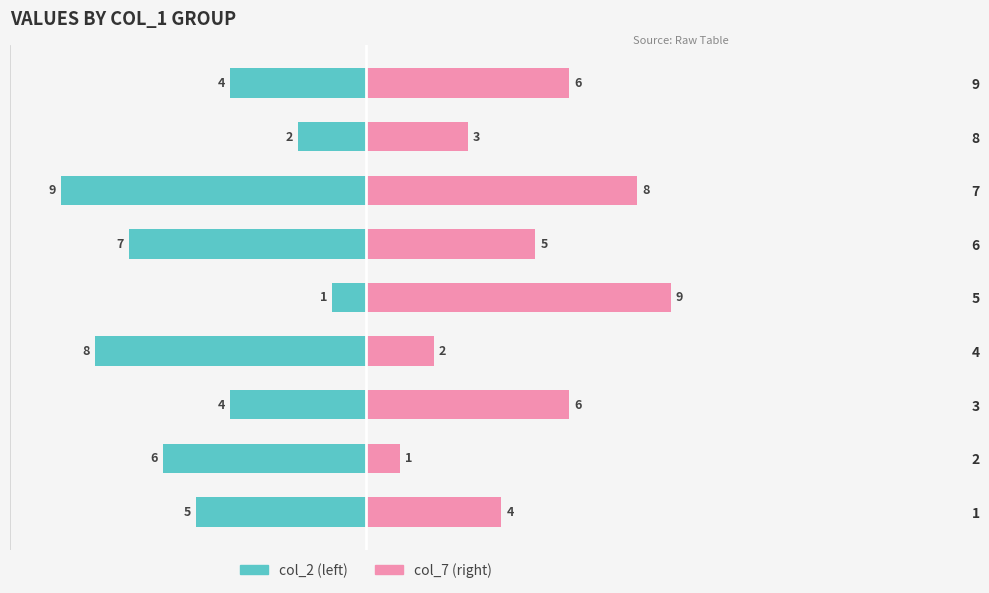

How many bars are there in total?

18